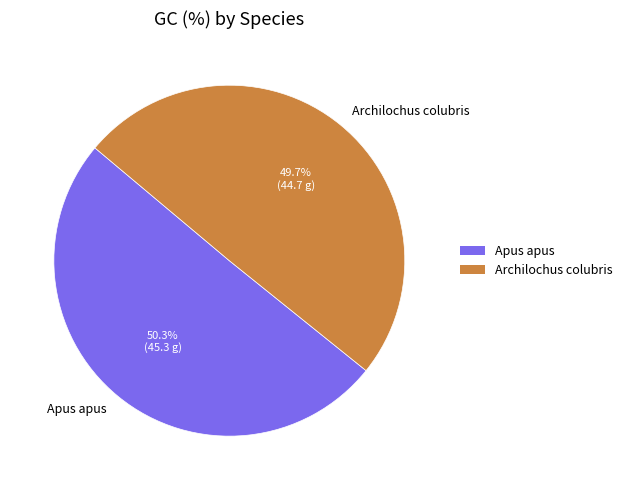

What is the majority slice?

Apus apus